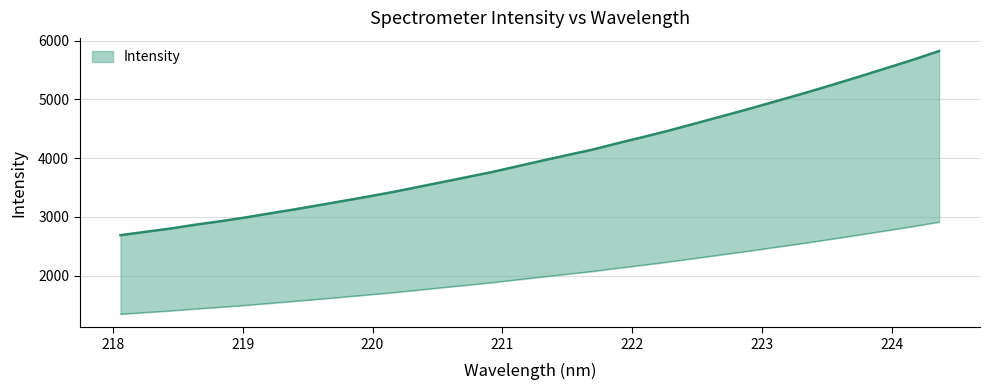

True or false: there are more than 1 points higher than both neighbors.

False